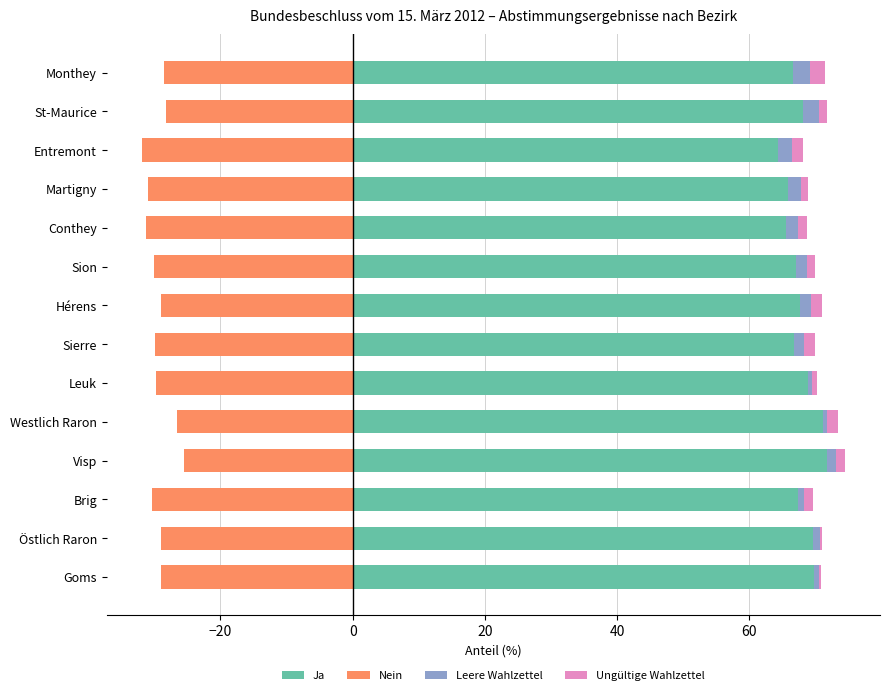

What is the value of the Leere Wahlzettel bar at the 1st from the left?

0.8